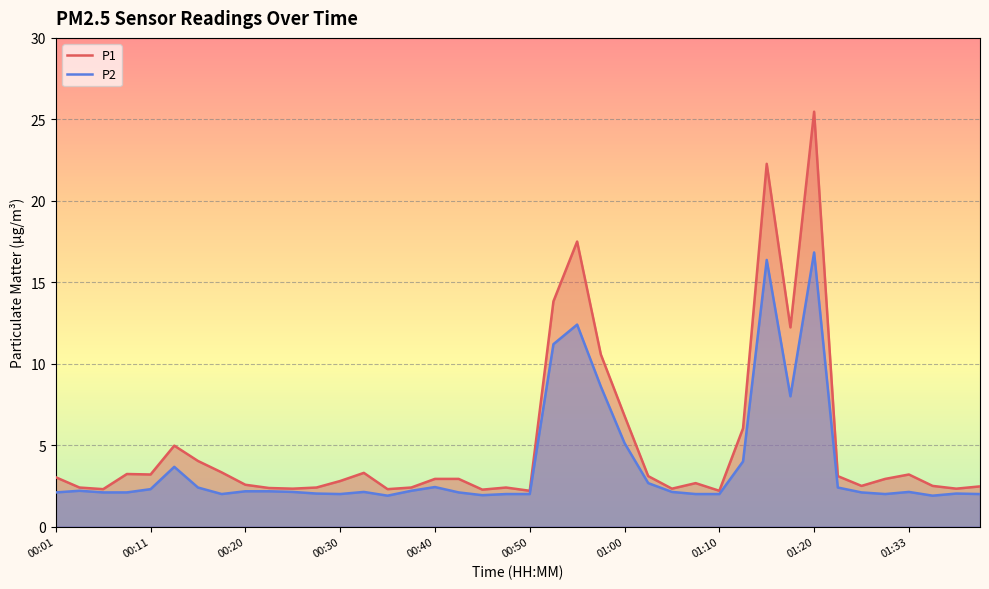

What is the highest value of the P1 series?

25.5